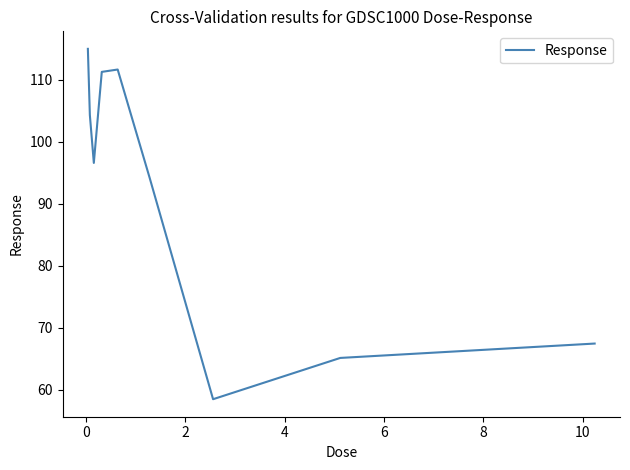

What is the difference between the maximum and minimum values?

56.6